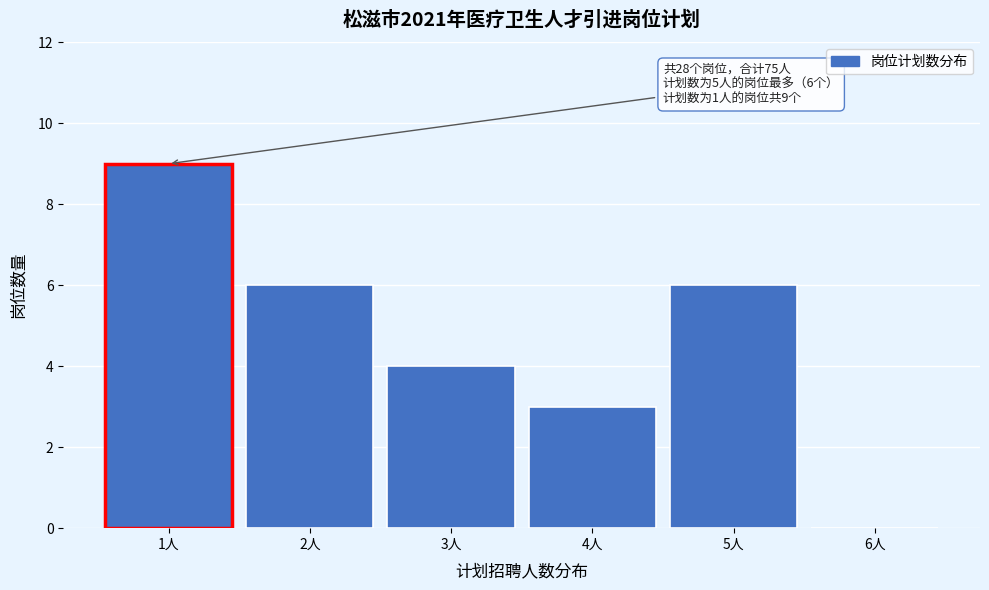

Reading right to left, transcribe all the data shown in this chart.

6人=0	5人=6	4人=3	3人=4	2人=6	1人=9